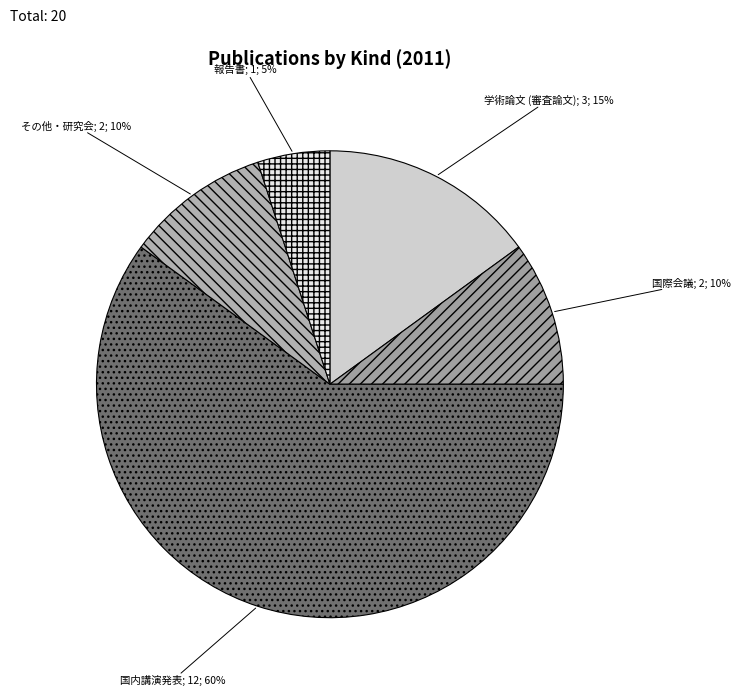

What is the largest slice in the pie chart?

国内講演発表